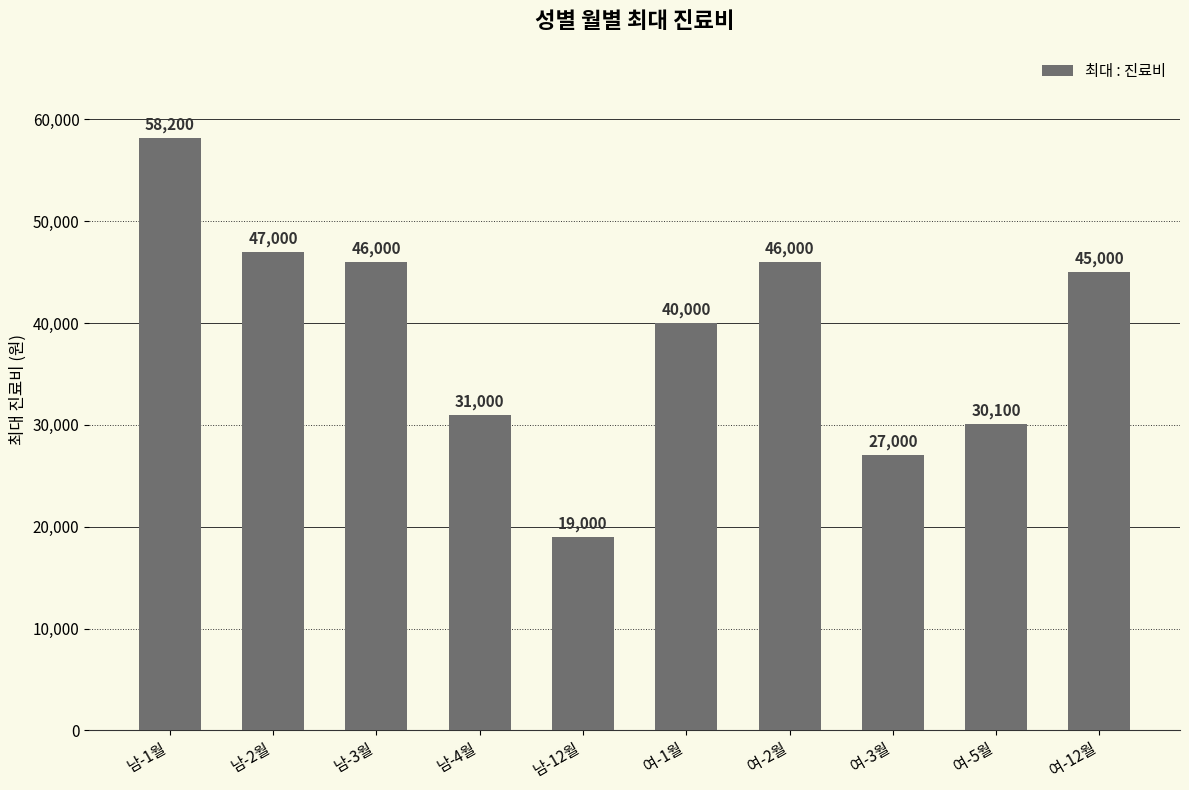

Reading left to right, transcribe all the data shown in this chart.

남-1월=58200	남-2월=47000	남-3월=46000	남-4월=31000	남-12월=19000	여-1월=40000	여-2월=46000	여-3월=27000	여-5월=30100	여-12월=45000